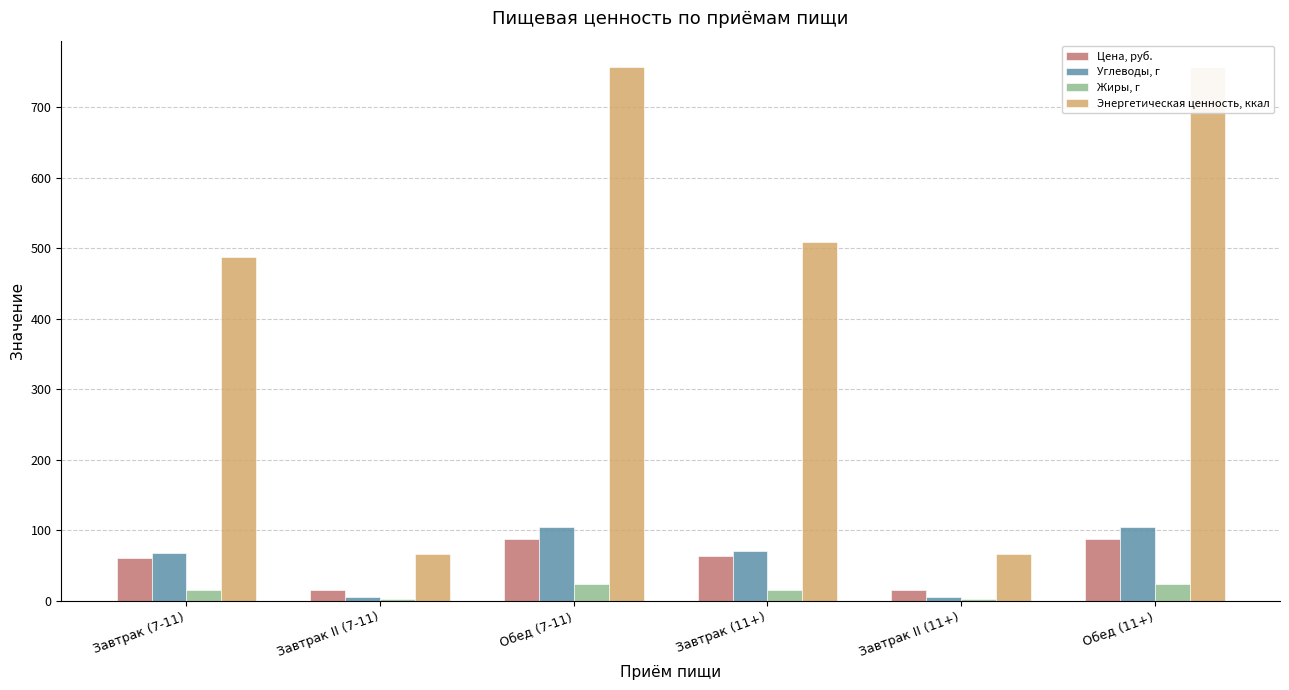

Which series has the largest range (max minus min)?

Энергетическая ценность, ккал